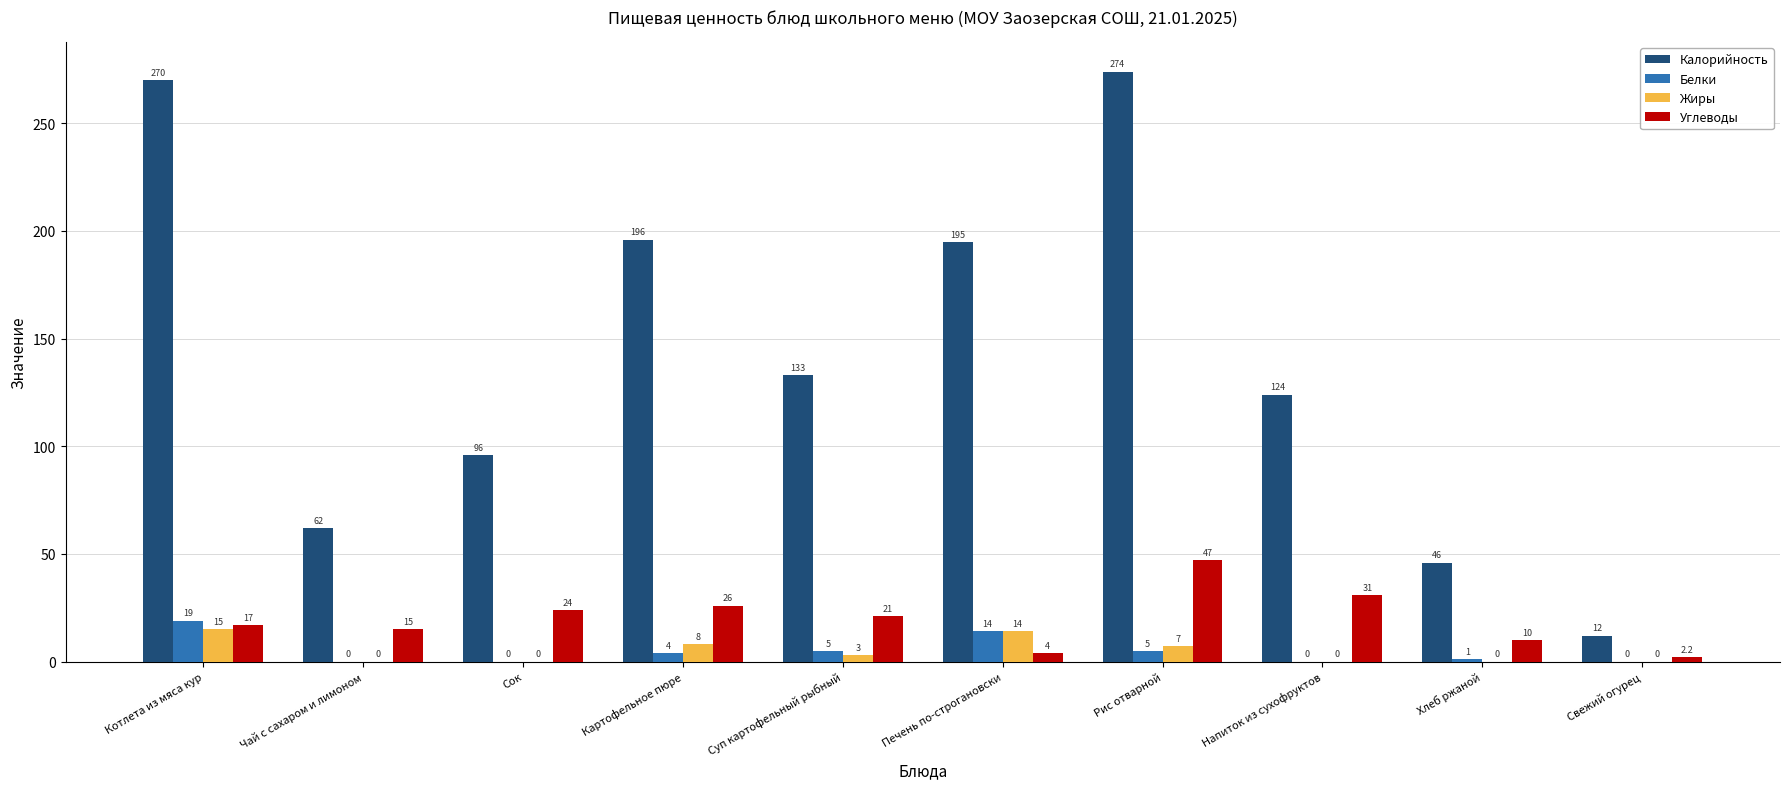

How many values in Белки are above zero?

6